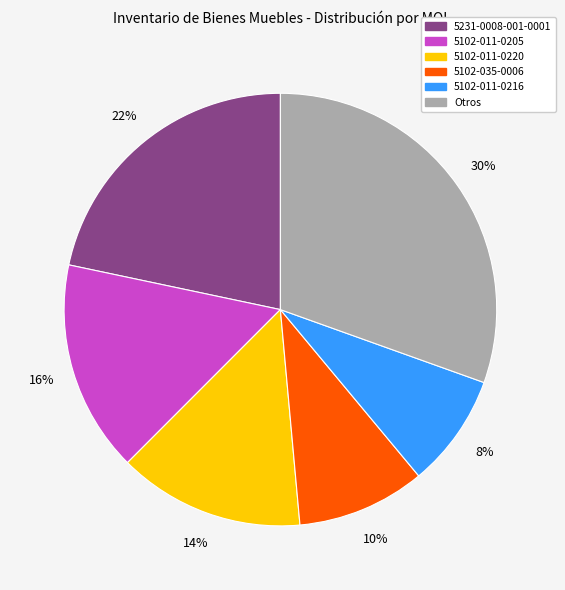

To the nearest percent, what is the difference between the largest and smallest slice percentages?

22%